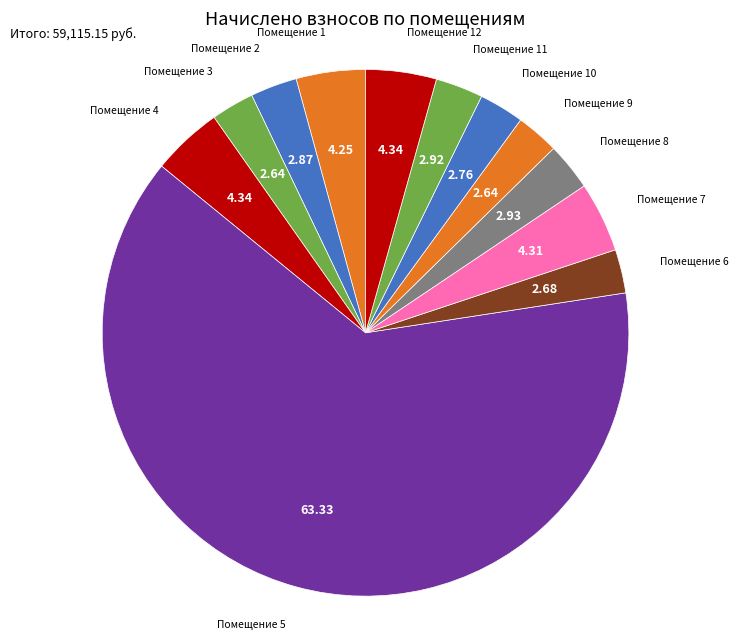

Which has a higher value, Помещение 6 or Помещение 7?

Помещение 7